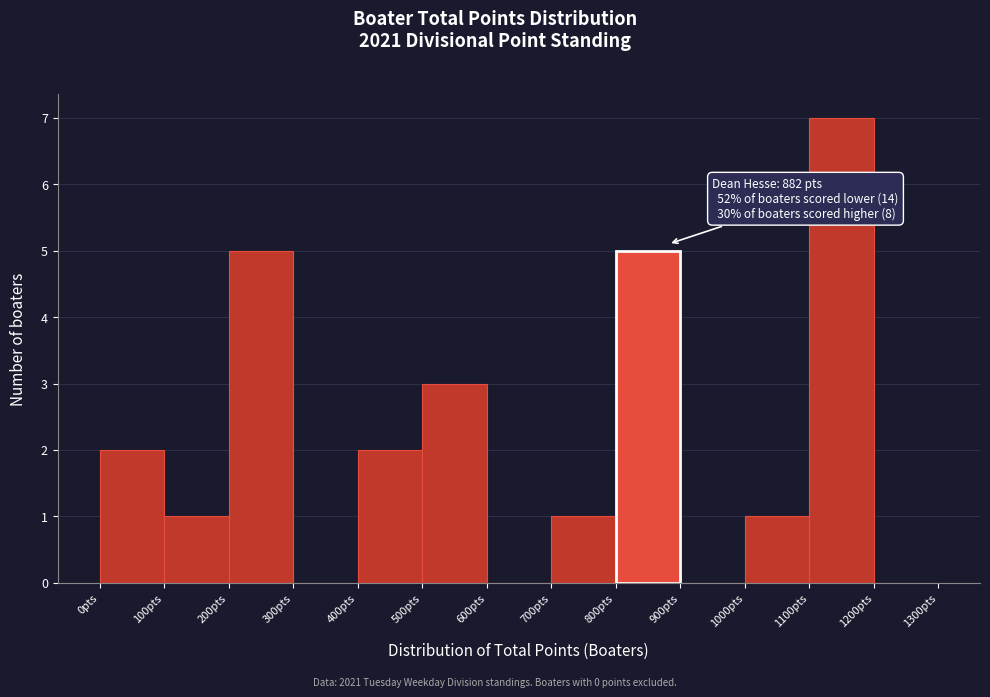

Which range on the x-axis has the tallest bar?

1100 to 1200